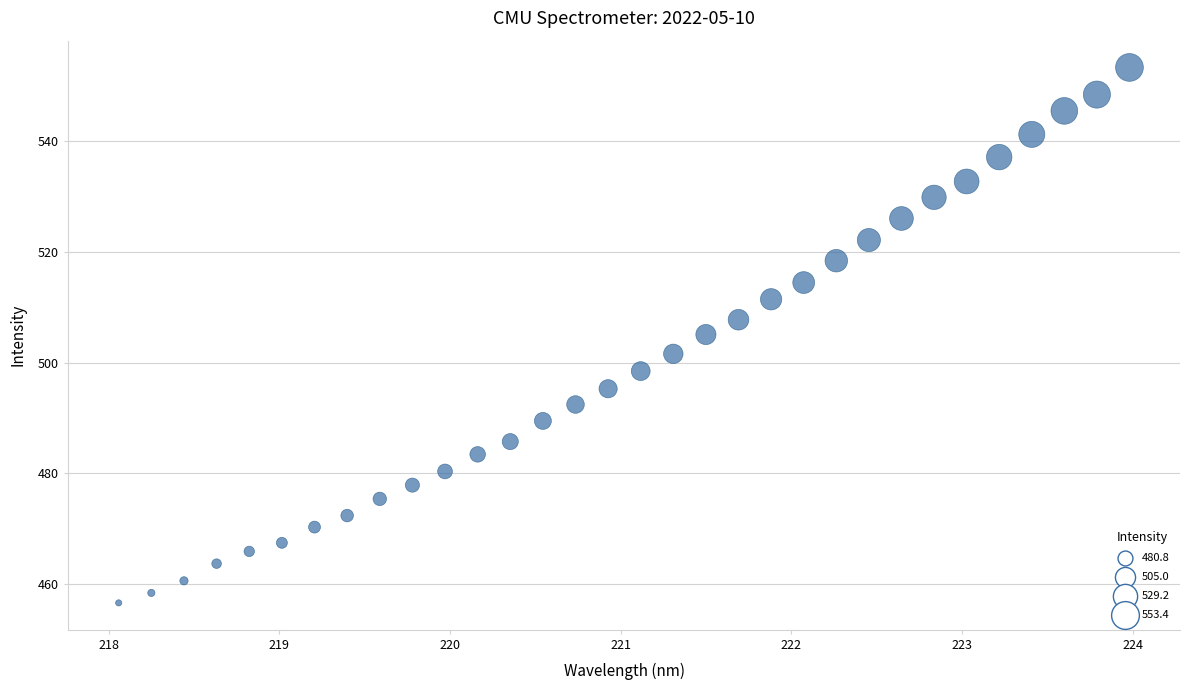

What is the range of Y values (max minus min)?

96.8